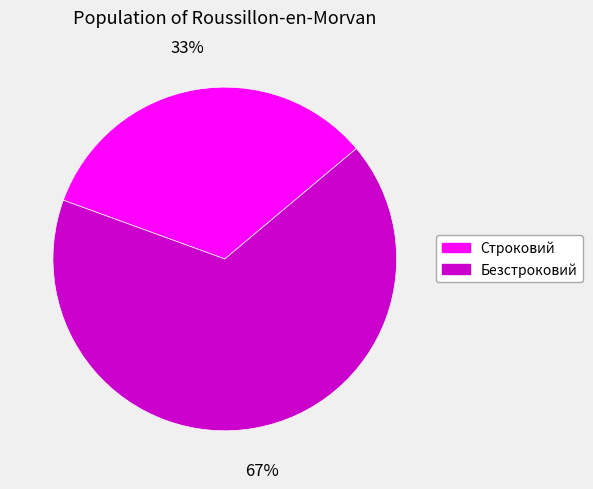

True or false: Строковий accounts for 21% of the total.

False